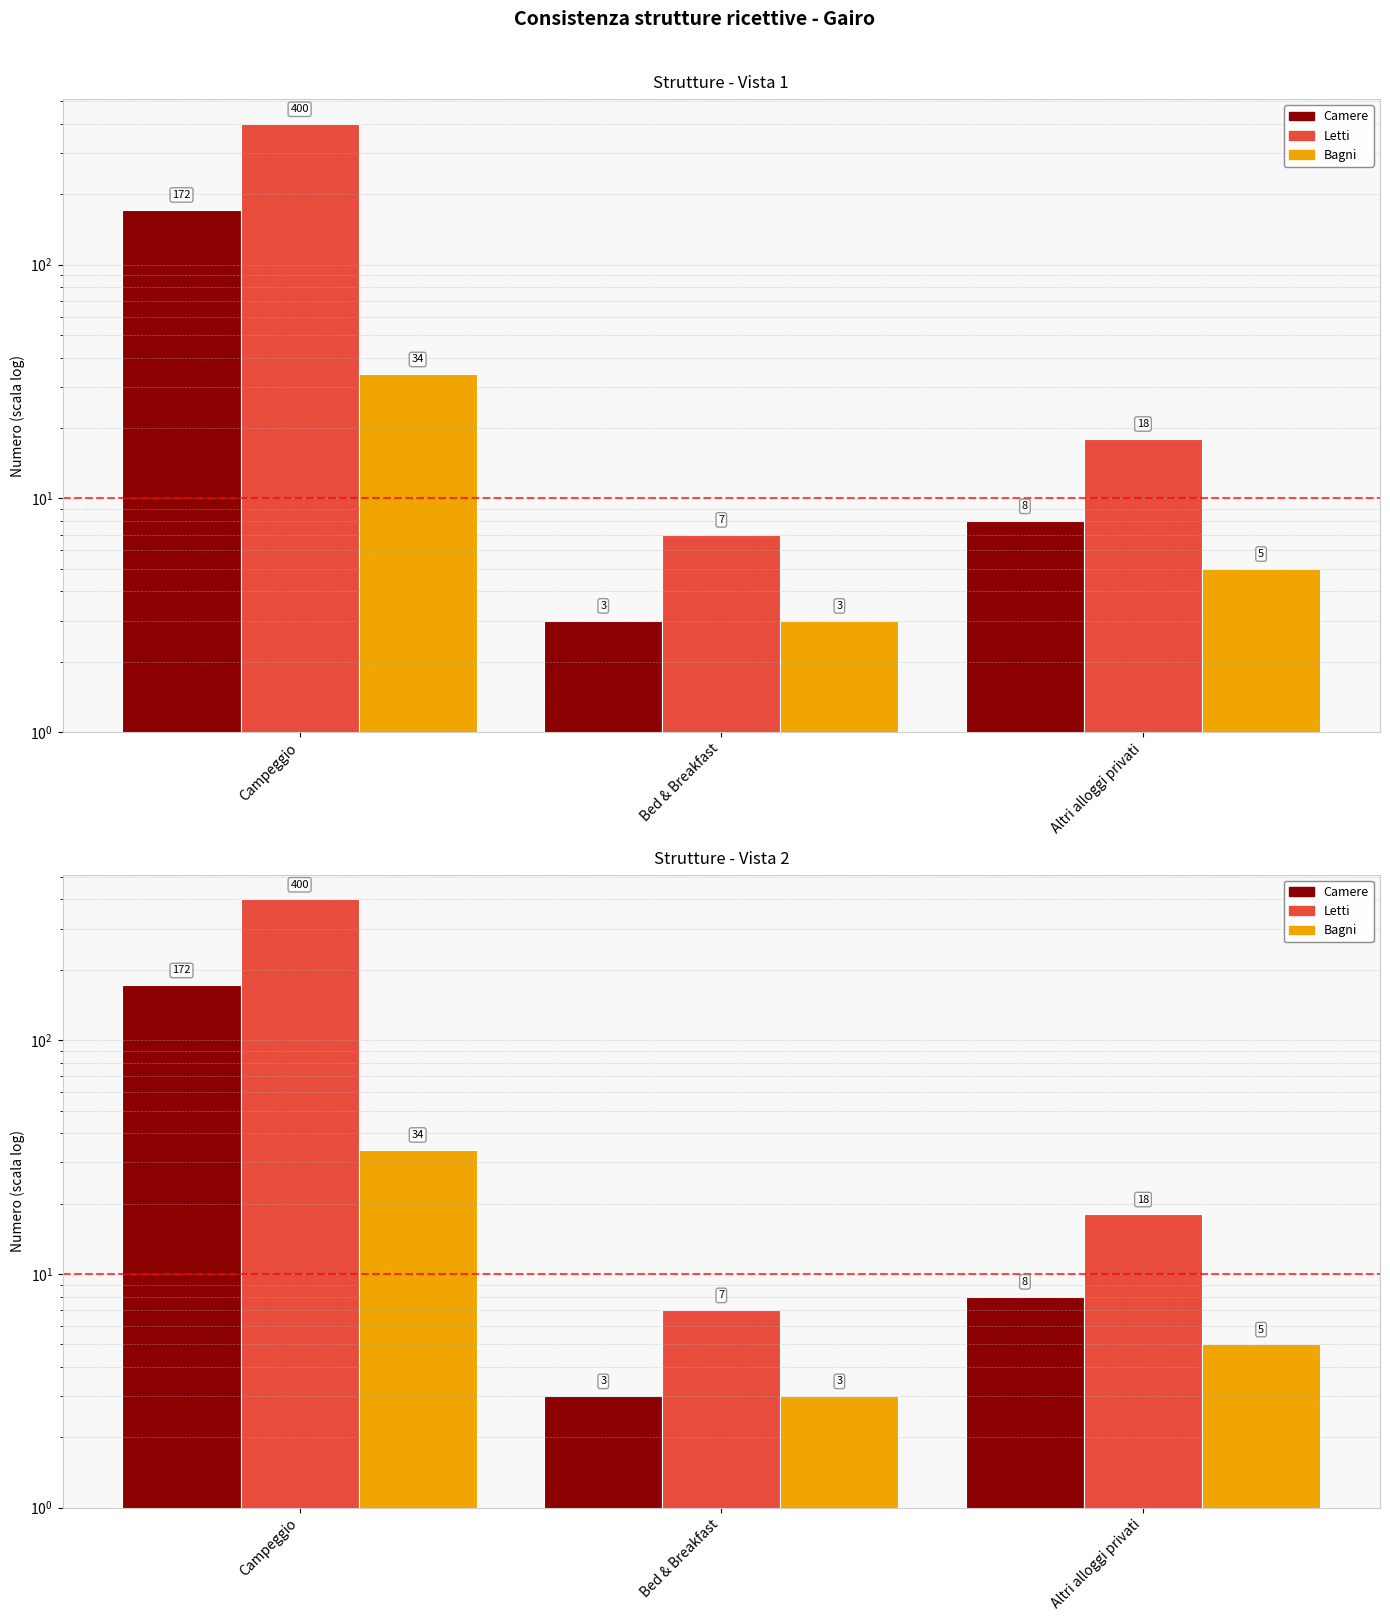

What is the value of the Bagni bar at the 1st from the left?

34